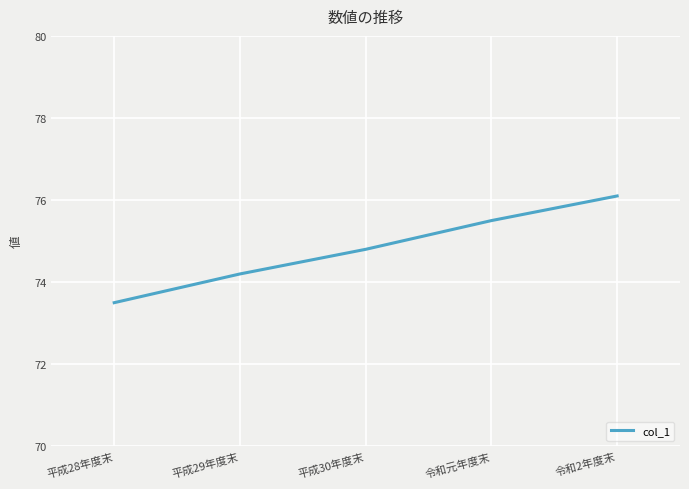

Reading left to right, transcribe all the data shown in this chart.

平成28年度末=73.5	平成29年度末=74.2	平成30年度末=74.8	令和元年度末=75.5	令和2年度末=76.1